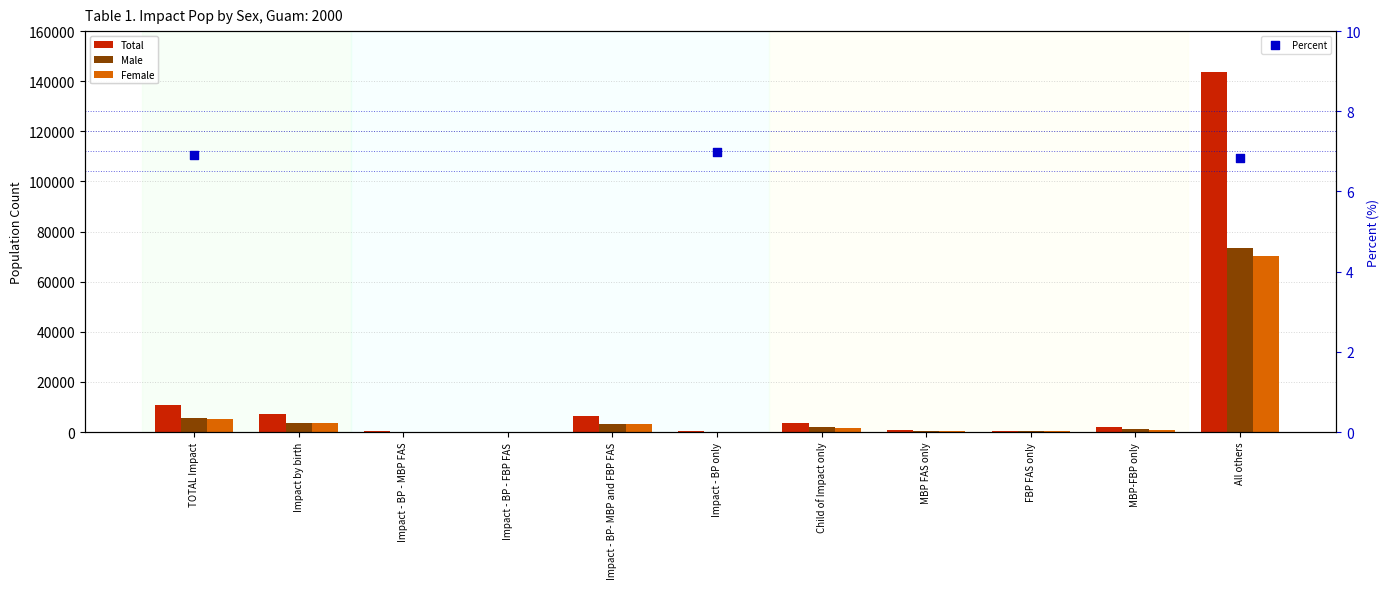

At which category is the sum across all series the highest?

All others